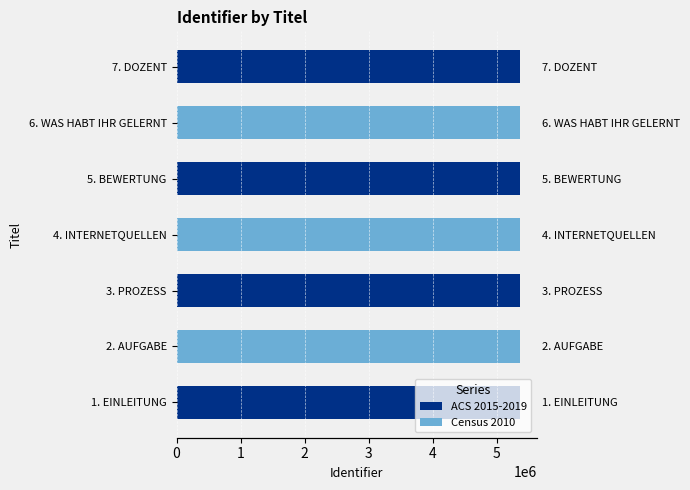

What is the value of the 4th bar from the left?

5361606